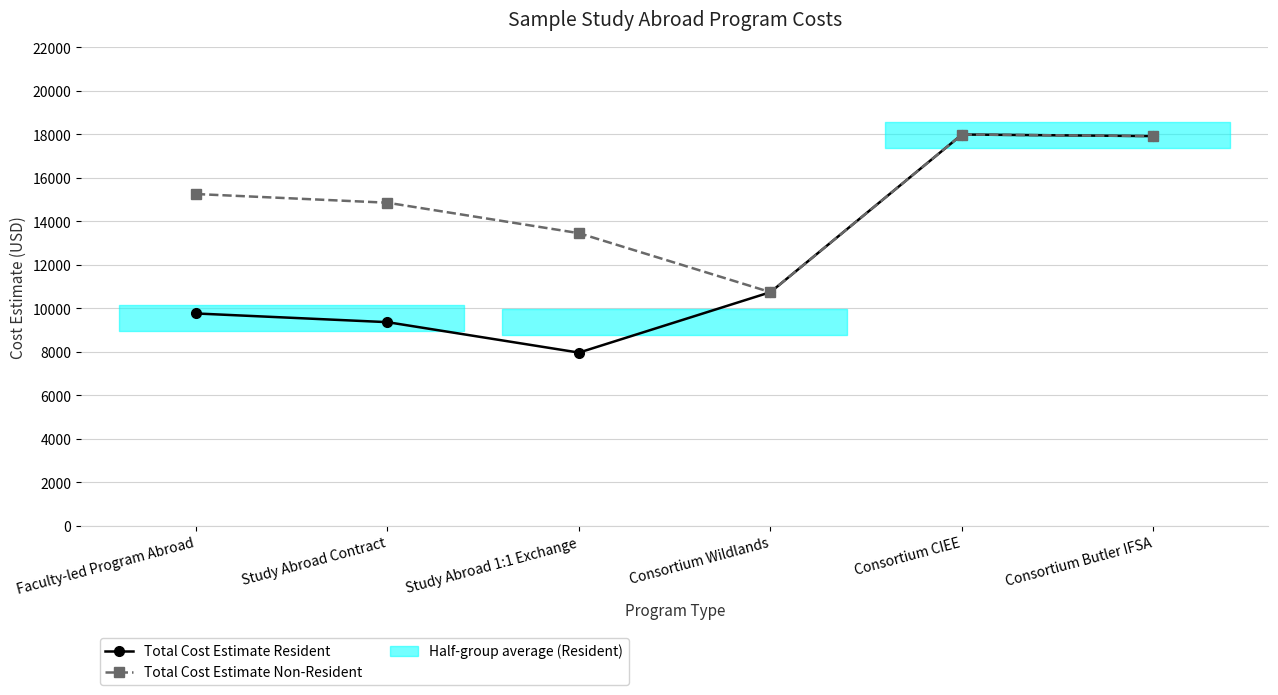

Which series changed the most between Study Abroad Contract and Study Abroad 1:1 Exchange?

Total Cost Estimate Resident